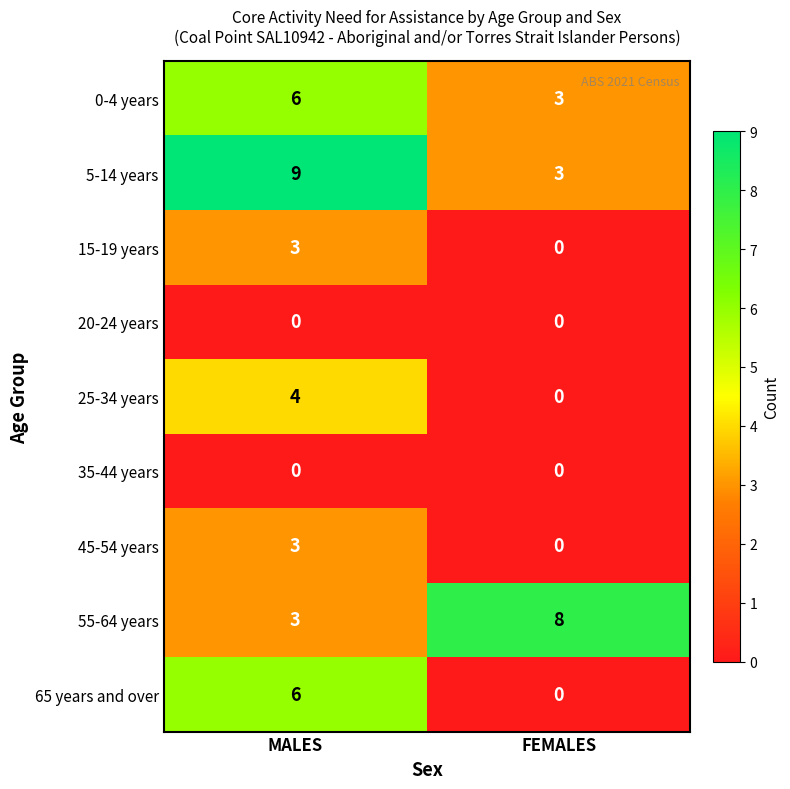

What is the spread (max minus min) of values at MALES?

9